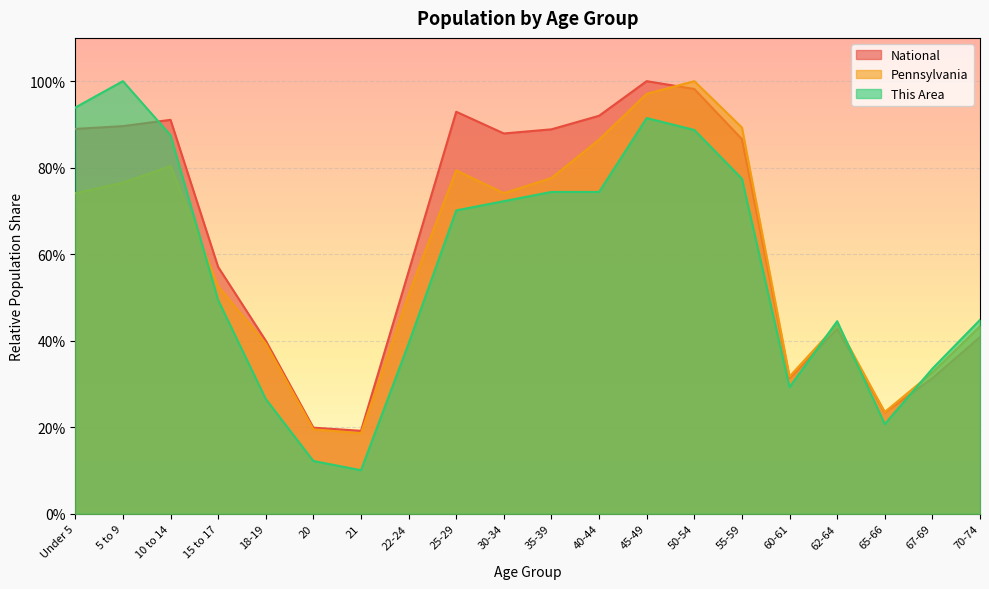

At how many categories does at least one series exceed 0?

20